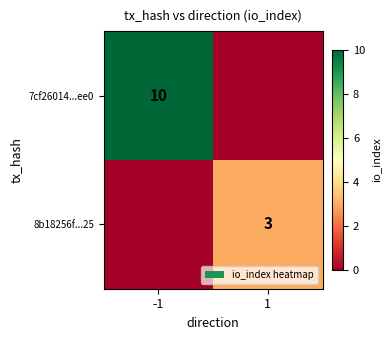

How many series are shown in this chart?

2